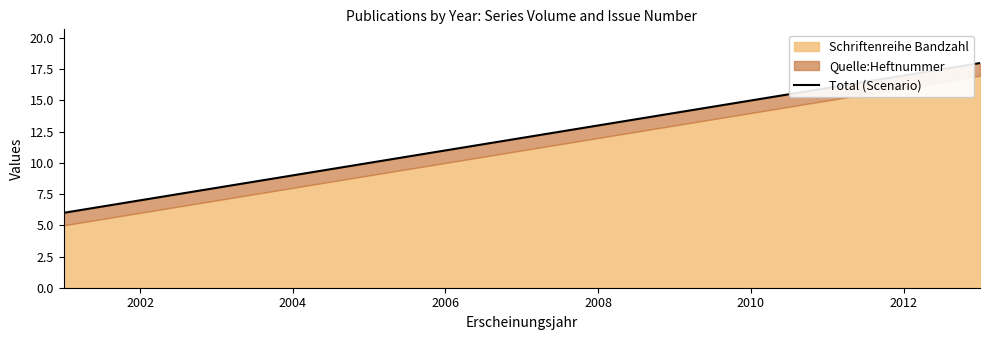

Does the chart display data point markers on the line(s)?

No